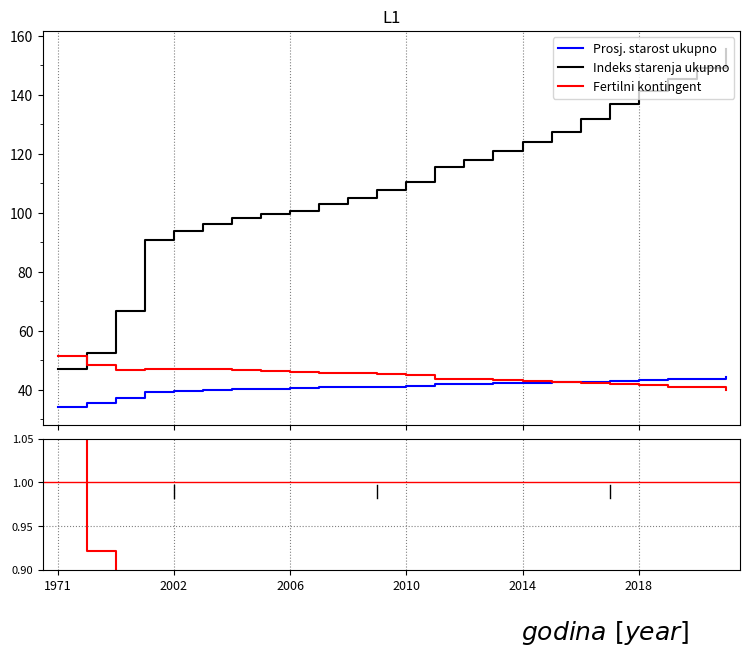

True or false: Indeks starenja ukupno and Prosj. starost ukupno cross at least once.

False